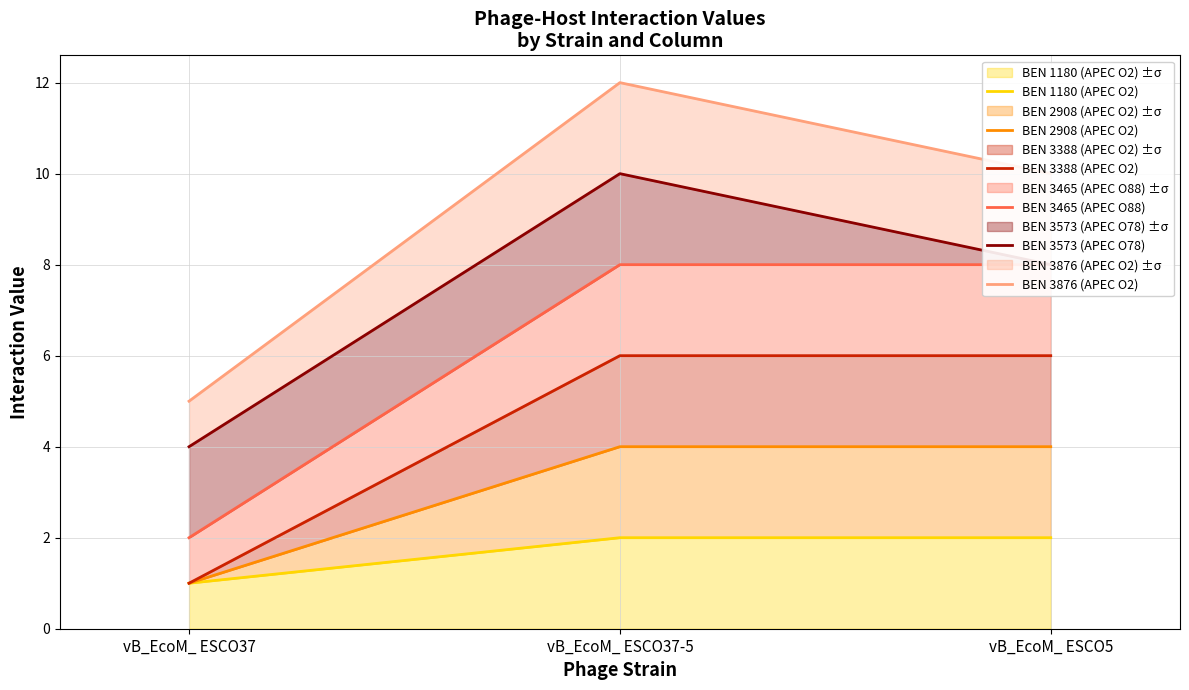

Is the value of BEN 3573 (APEC O78) at vB_EcoM_ ESCO37 greater than the value of BEN 3388 (APEC O2) at vB_EcoM_ ESCO37-5?

No